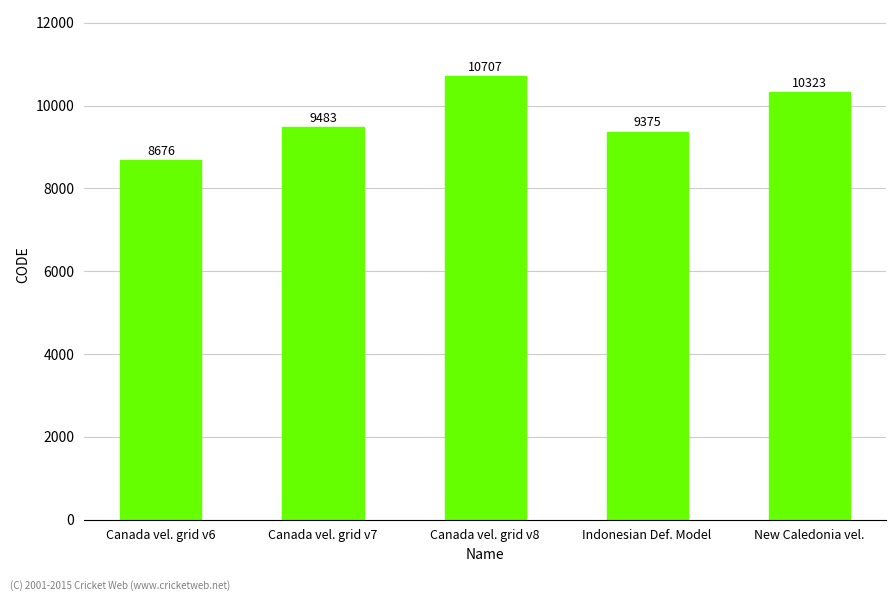

Reading left to right, extract all data points from this chart.

8676	9483	10707	9375	10323